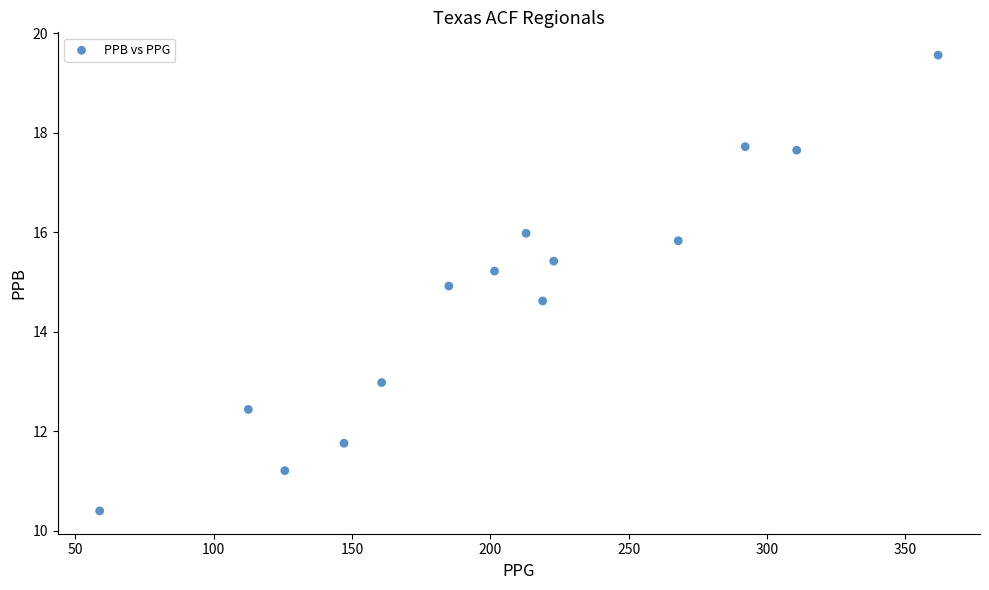

What Y value in the scatter plot is closest to 14?

14.6